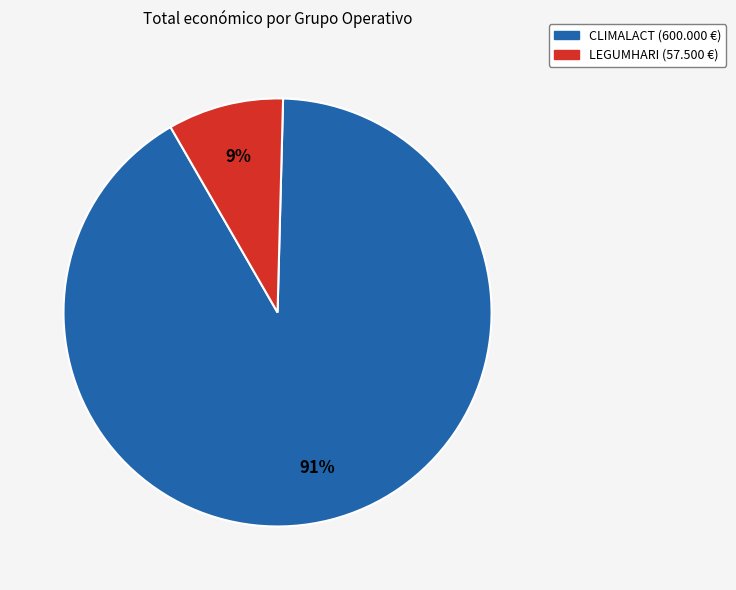

Which category has the smallest portion of the pie?

LEGUMHARI